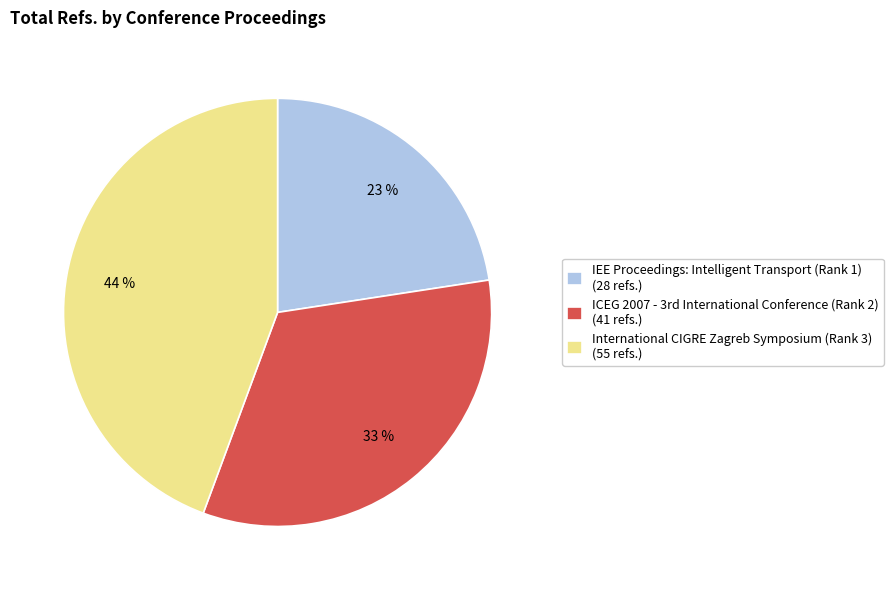

Is the sum of International CIGRE Zagreb Symposium (Rank 3) (55 refs.) and IEE Proceedings: Intelligent Transport (Rank 1) (28 refs.) greater than half?

Yes